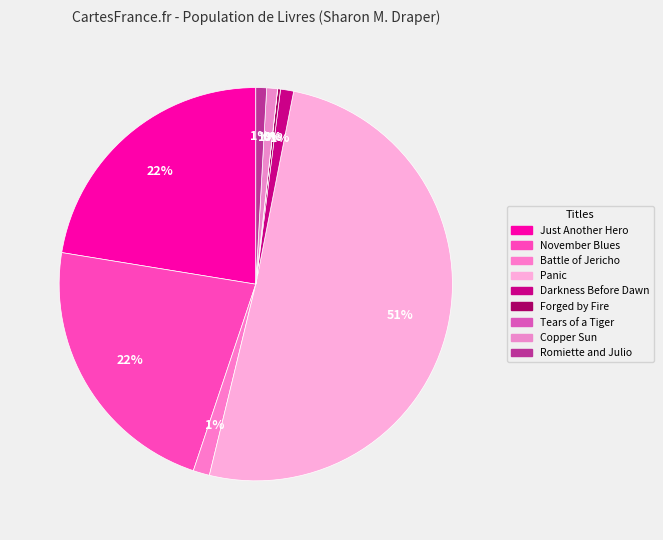

How many segments does this pie chart have?

9